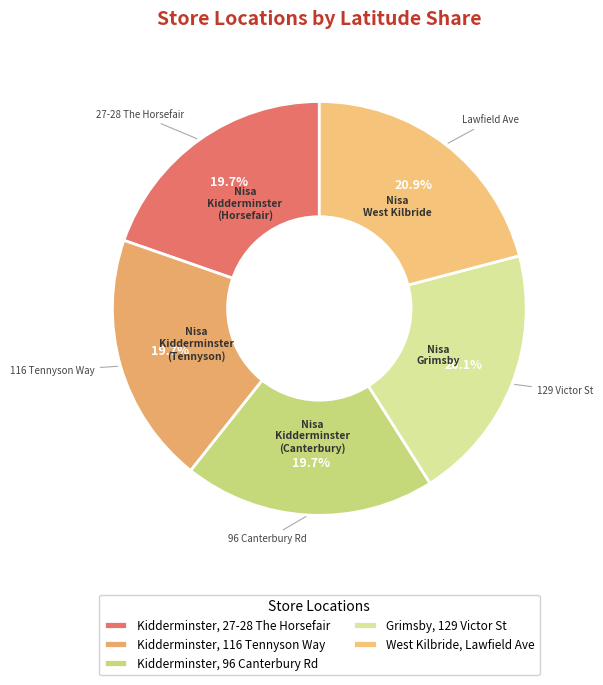

How many slices are in this pie chart?

5